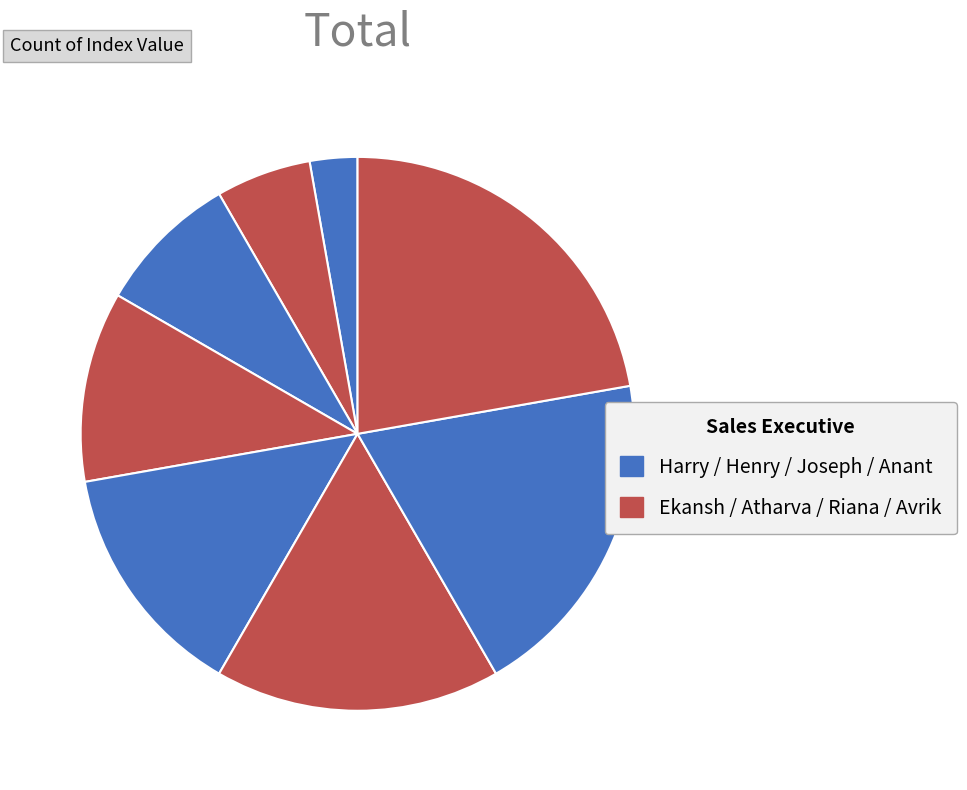

How many segments does this pie chart have?

8